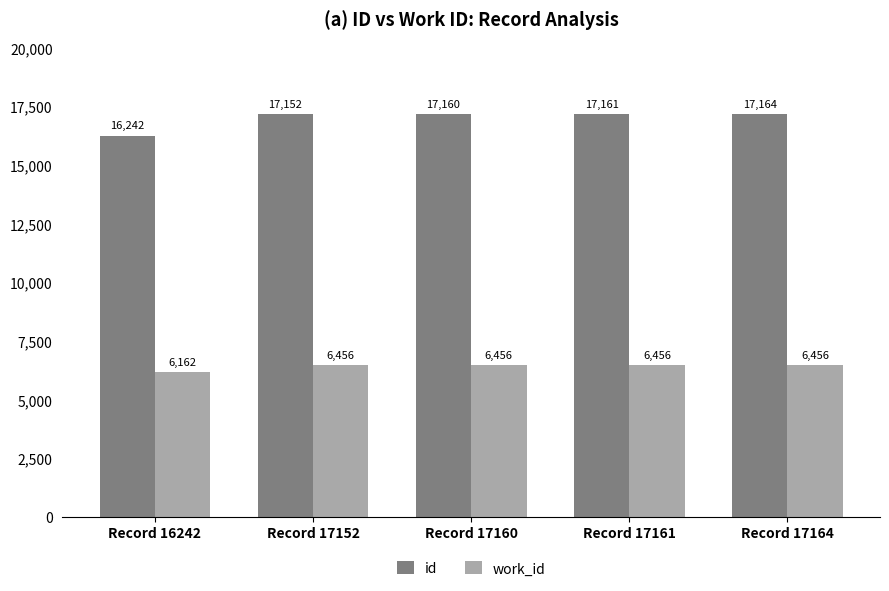

Which series has the widest spread of values?

id